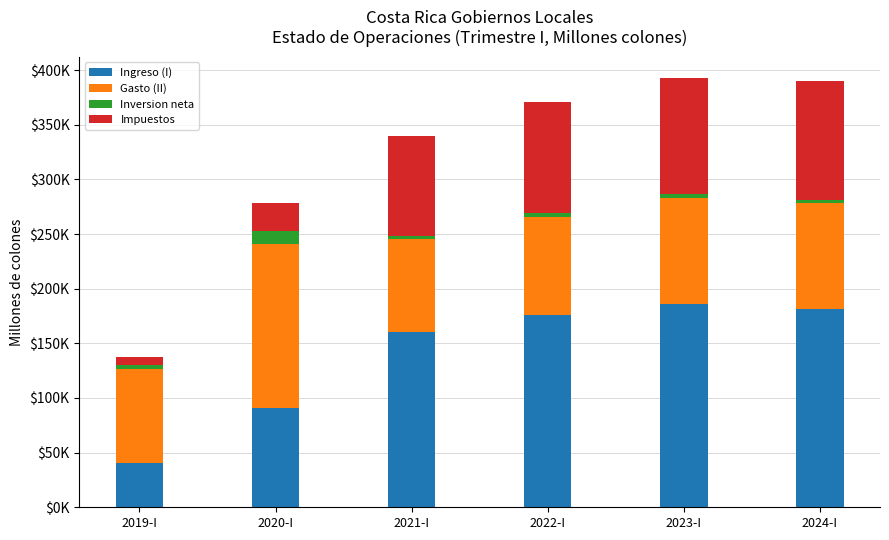

Does the chart contain any negative values?

No